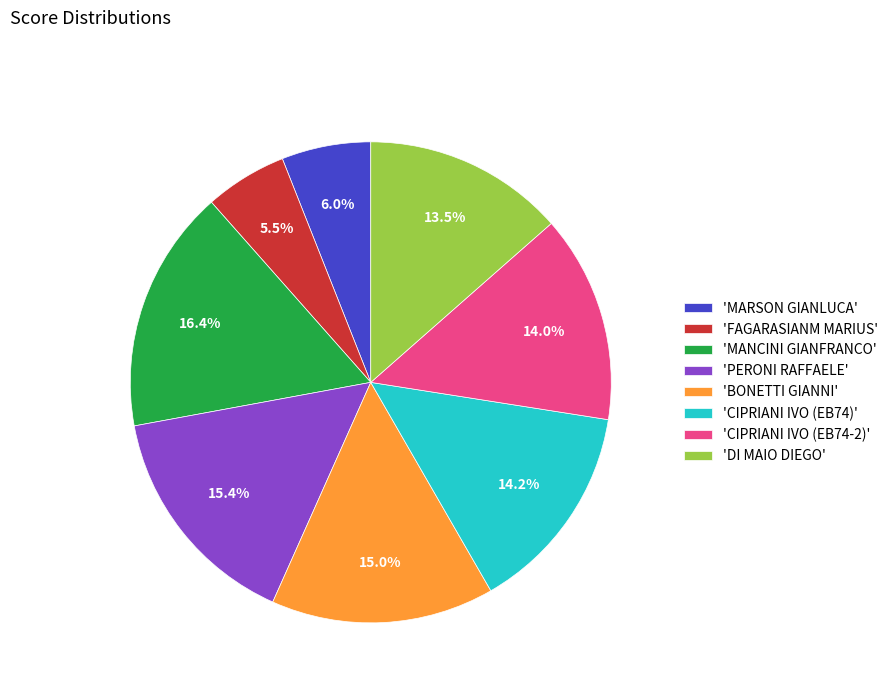

Do 'CIPRIANI IVO (EB74-2)' and 'PERONI RAFFAELE' together represent more than half of the pie?

No